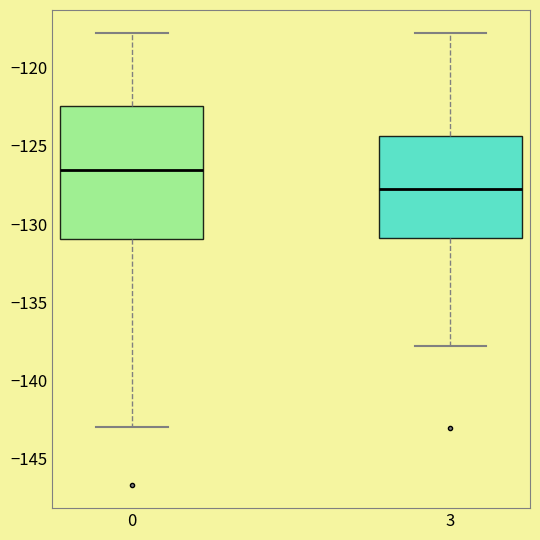

Where is the lower edge of the box at x = 0 on the y-axis? The values are not printed on the chart, so give them approximately, as read against the axis.

-131.0